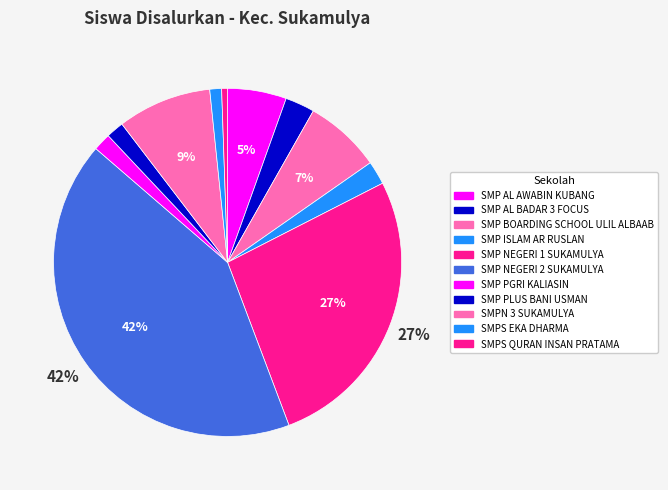

How many slices are in this pie chart?

11